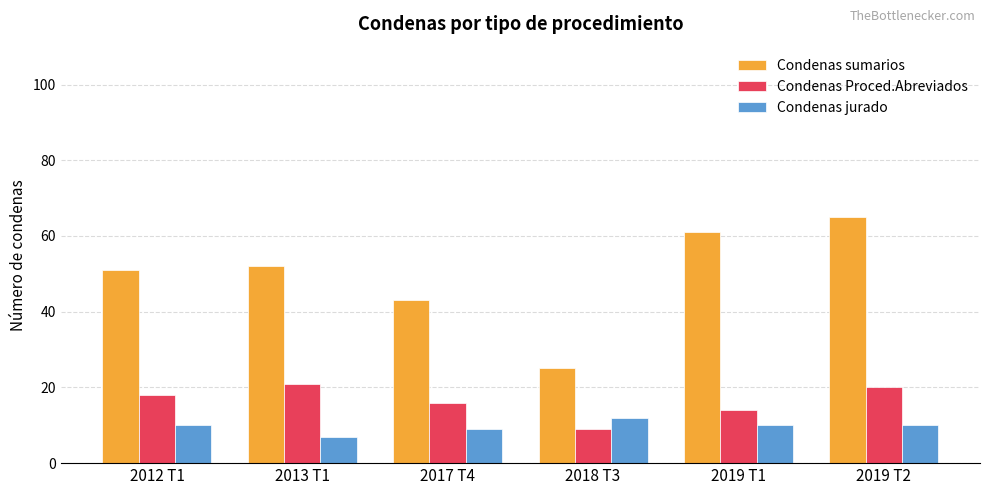

What is the label of the 3rd bar from the left?

2017 T4